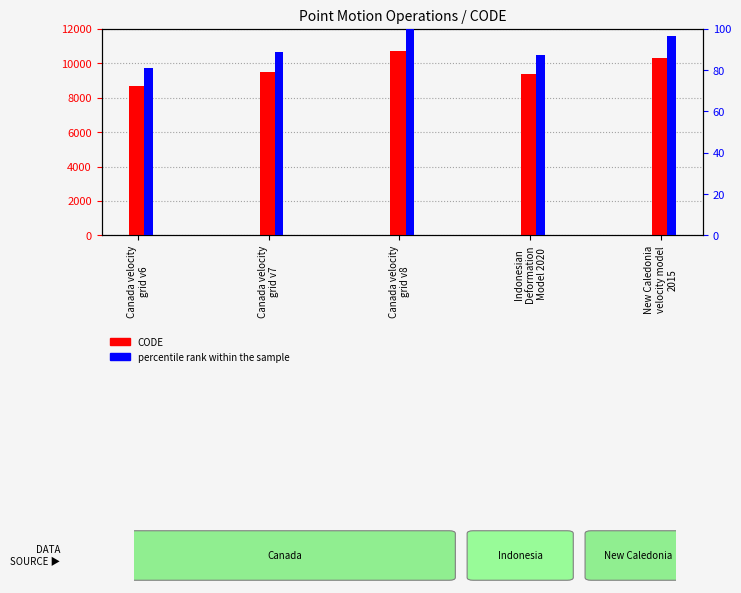

What are all the series names shown in the legend?

CODE, percentile rank within the sample